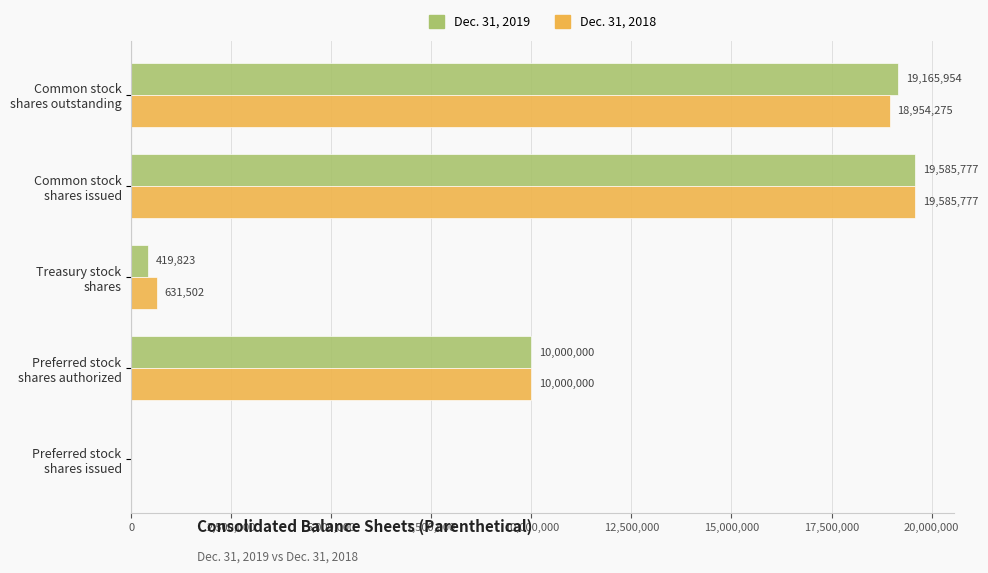

What is the sum of all Dec. 31, 2018 values?

49171554